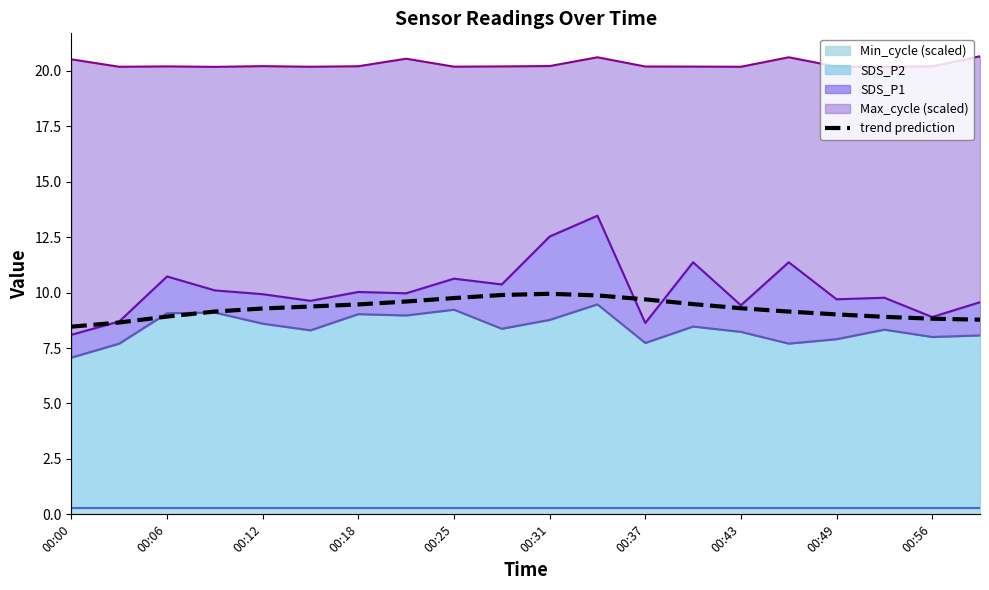

What is the average value?

9.3